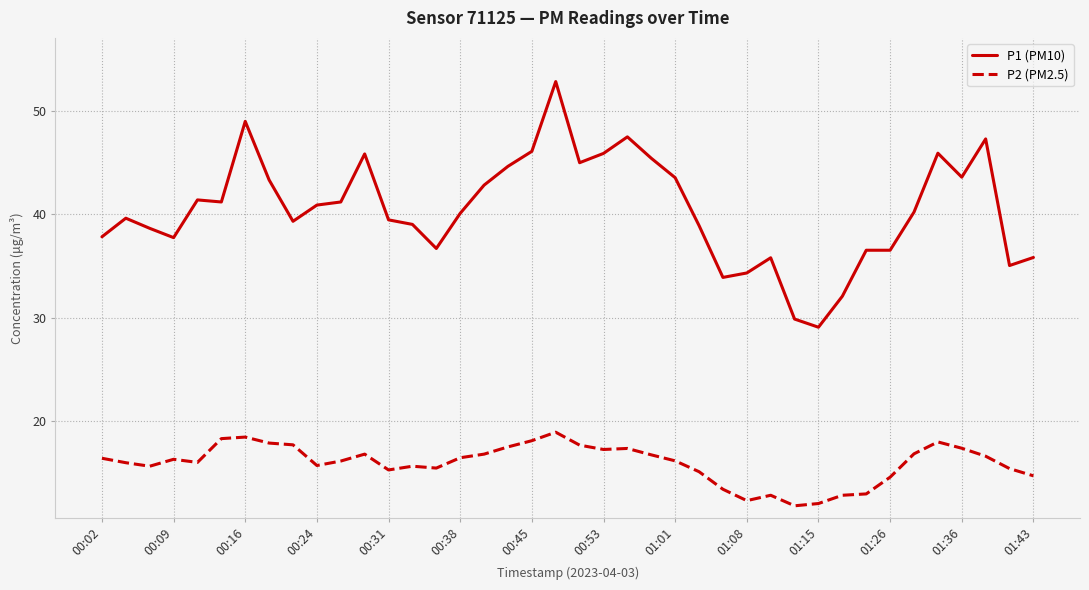

What is the highest value of the P1 (PM10) series?

52.9